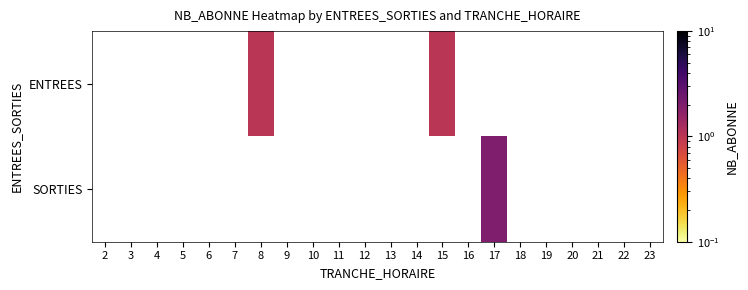

How many values in SORTIES are above zero?

1